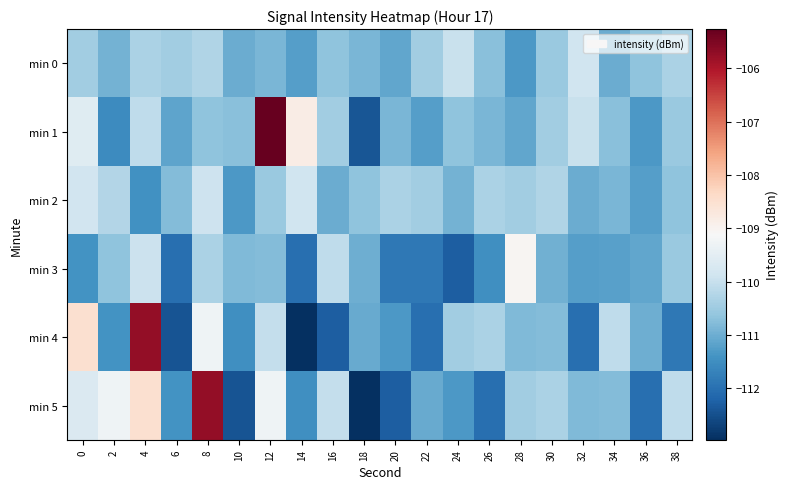

Reading left to right, list all the values displayed in this chart.

min 0: 0=-110.5	2=-110.9	4=-110.3	6=-110.5	8=-110.3	10=-111.0	12=-110.9	14=-111.2	16=-110.7	18=-110.9	20=-111.1	22=-110.5	24=-110.0	26=-110.7	28=-111.3	30=-110.6	32=-109.9	34=-111.0	36=-110.7	38=-110.3
min 1: 0=-109.6	2=-111.5	4=-110.1	6=-111.2	8=-110.7	10=-110.7	12=-105.3	14=-108.8	16=-110.5	18=-112.4	20=-110.9	22=-111.2	24=-110.7	26=-110.9	28=-111.1	30=-110.5	32=-110.0	34=-110.7	36=-111.3	38=-110.6
min 2: 0=-109.8	2=-110.2	4=-111.5	6=-110.8	8=-109.9	10=-111.3	12=-110.6	14=-109.9	16=-111.0	18=-110.7	20=-110.3	22=-110.5	24=-110.9	26=-110.3	28=-110.5	30=-110.3	32=-111.0	34=-110.9	36=-111.2	38=-110.7
min 3: 0=-111.4	2=-110.7	4=-110.0	6=-112.0	8=-110.3	10=-110.8	12=-110.8	14=-112.0	16=-110.1	18=-111.0	20=-111.9	22=-111.9	24=-112.3	26=-111.5	28=-109.0	30=-111.0	32=-111.2	34=-111.2	36=-111.1	38=-110.6
min 4: 0=-108.5	2=-111.4	4=-105.7	6=-112.5	8=-109.3	10=-111.5	12=-110.0	14=-113.0	16=-112.3	18=-111.1	20=-111.3	22=-112.0	24=-110.5	26=-110.3	28=-110.8	30=-110.8	32=-112.0	34=-110.1	36=-111.0	38=-111.9
min 5: 0=-109.7	2=-109.3	4=-108.5	6=-111.4	8=-105.7	10=-112.5	12=-109.3	14=-111.5	16=-110.0	18=-113.0	20=-112.3	22=-111.1	24=-111.3	26=-112.0	28=-110.5	30=-110.3	32=-110.8	34=-110.8	36=-112.0	38=-110.1